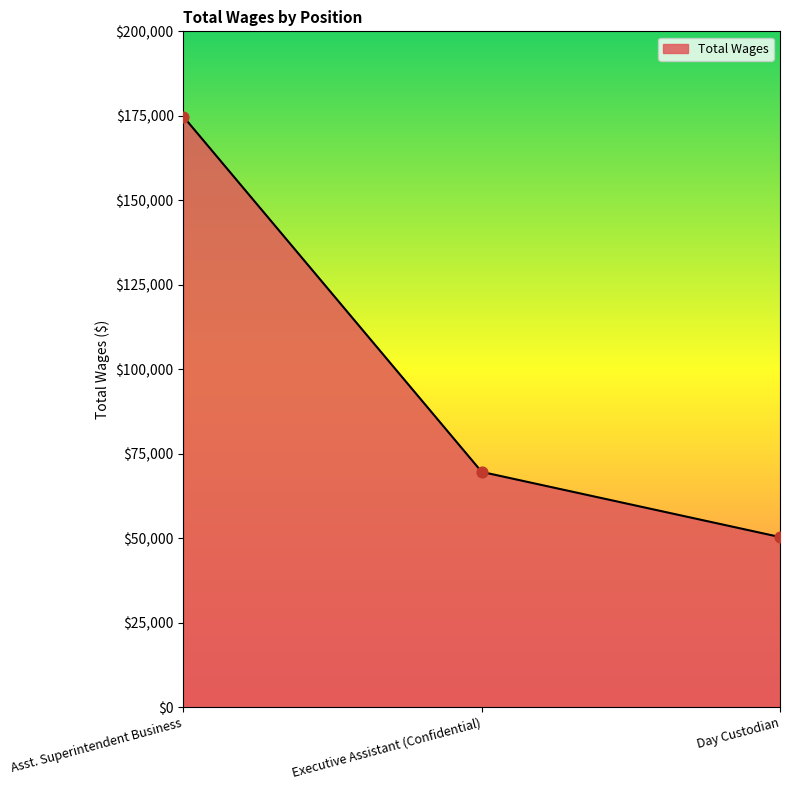

What is the change in value from Asst. Superintendent Business to Day Custodian?

-124353